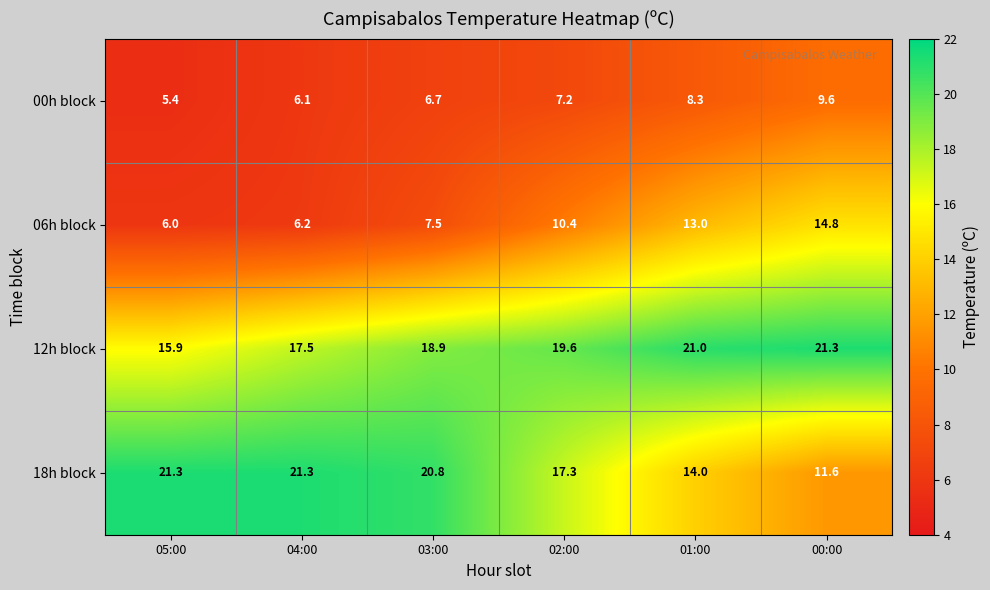

Reading left to right, what are all the values shown in this chart?

00h block: 5.4	6.1	6.7	7.2	8.3	9.6
06h block: 6.0	6.2	7.5	10.4	13.0	14.8
12h block: 15.9	17.5	18.9	19.6	21.0	21.3
18h block: 21.3	21.3	20.8	17.3	14.0	11.6